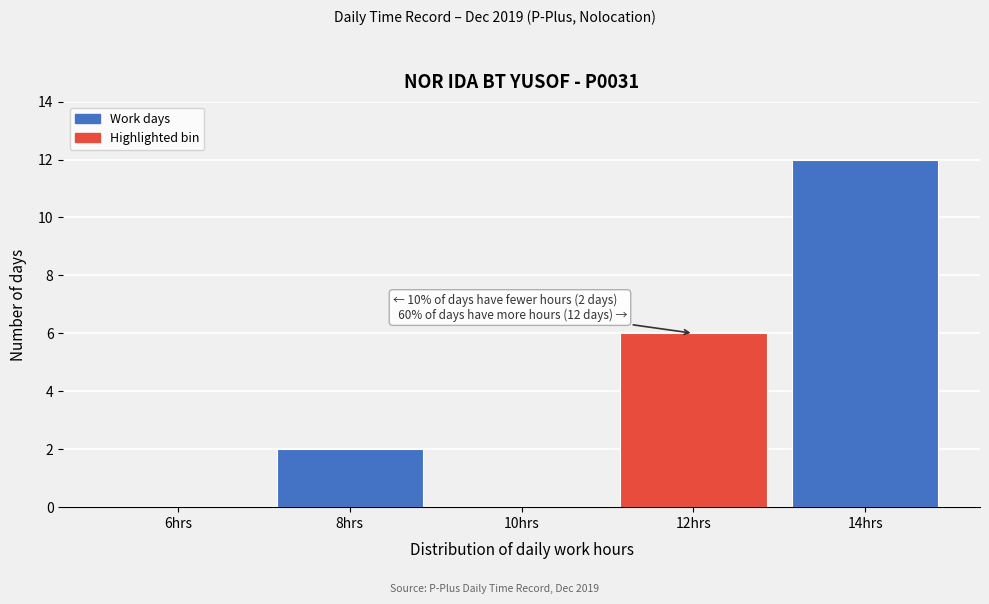

Reading left to right, transcribe all the data shown in this chart.

6hrs=0	8hrs=2	10hrs=0	12hrs=6	14hrs=12